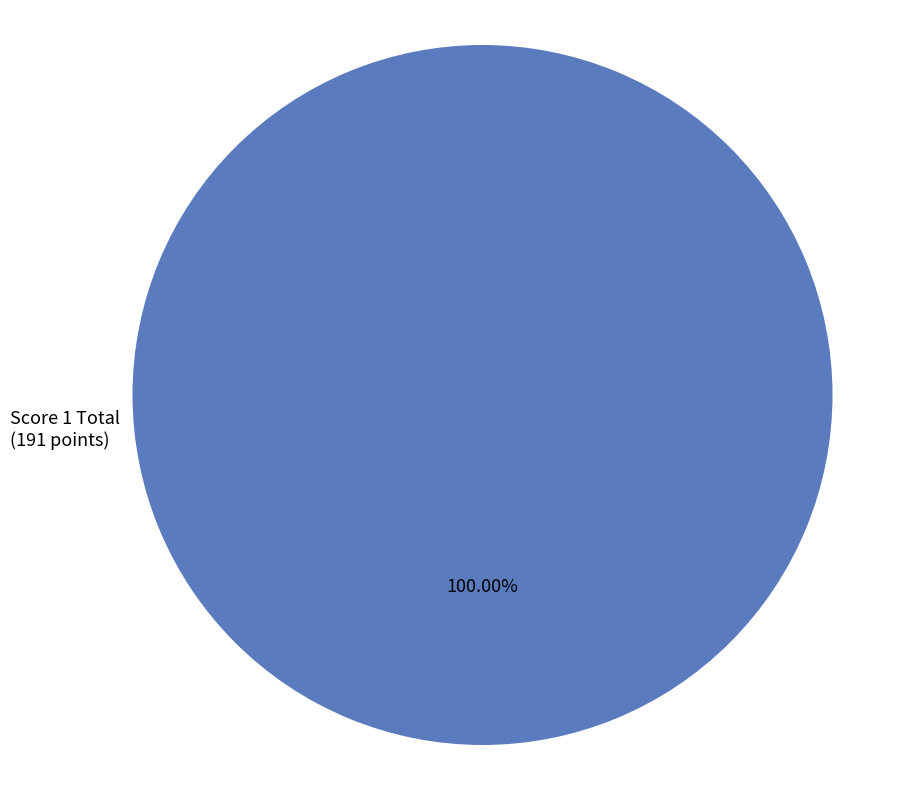

Does any single category account for the majority?

Yes